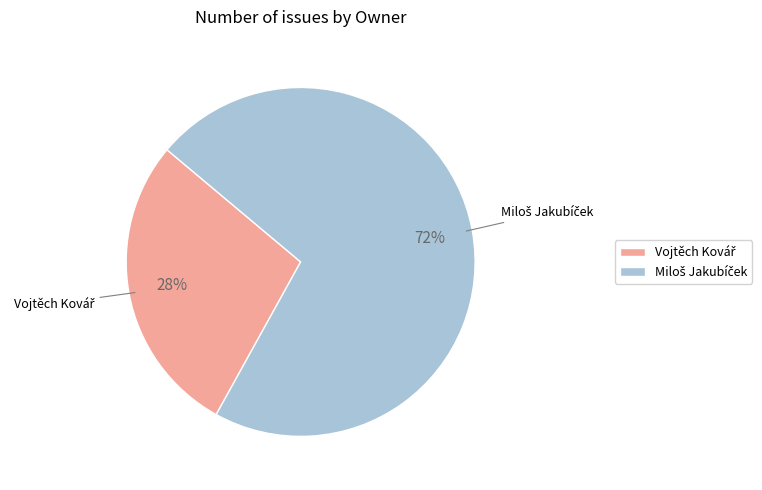

To the nearest percent, what is the average slice percentage?

50%